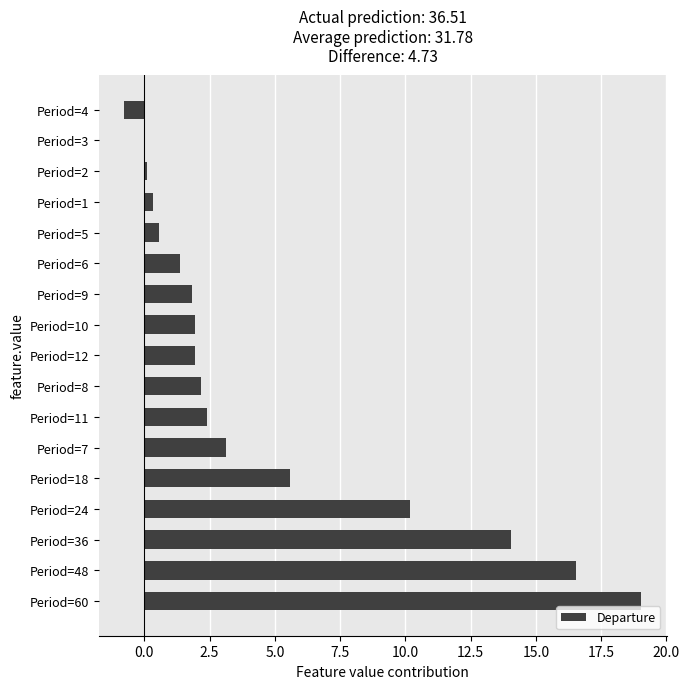

At which label is the value closest to 9?

Period=24